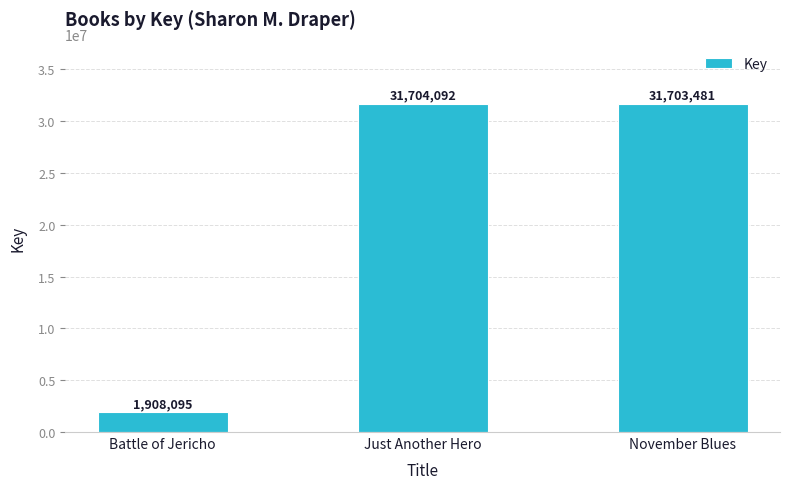

Reading left to right, what are all the values shown in this chart?

1908095	31704092	31703481